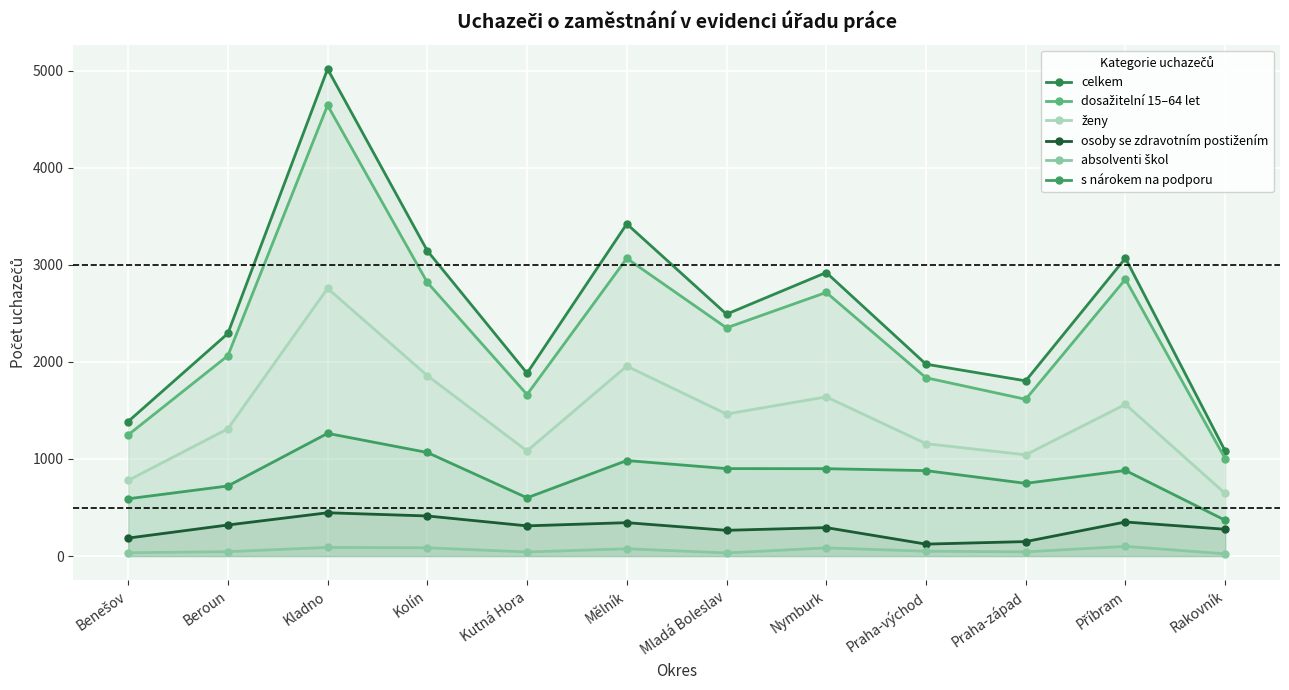

True or false: dosažitelní 15–64 let and ženy cross at least once.

False